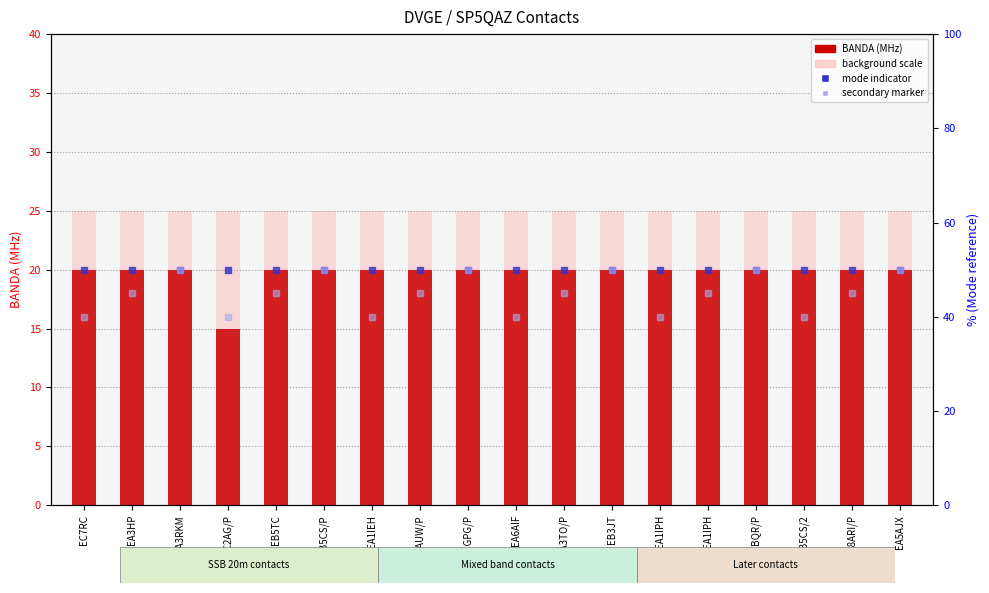

Count the values in the range 20 to 21.

17